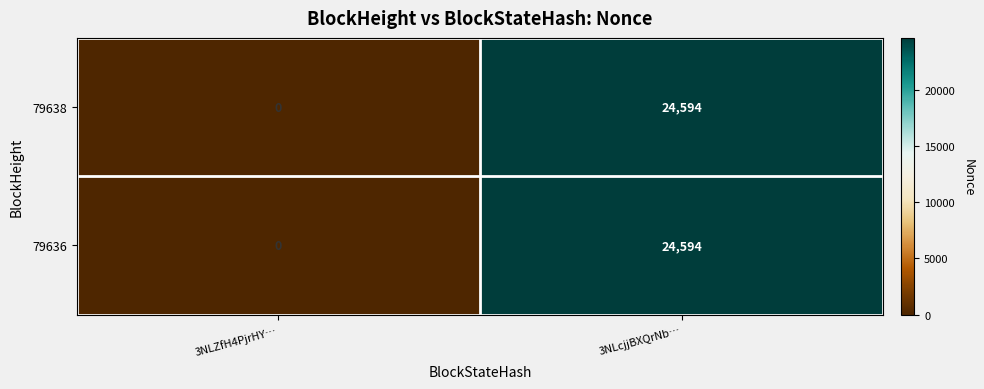

What is the average value of the 79638 series?

12297